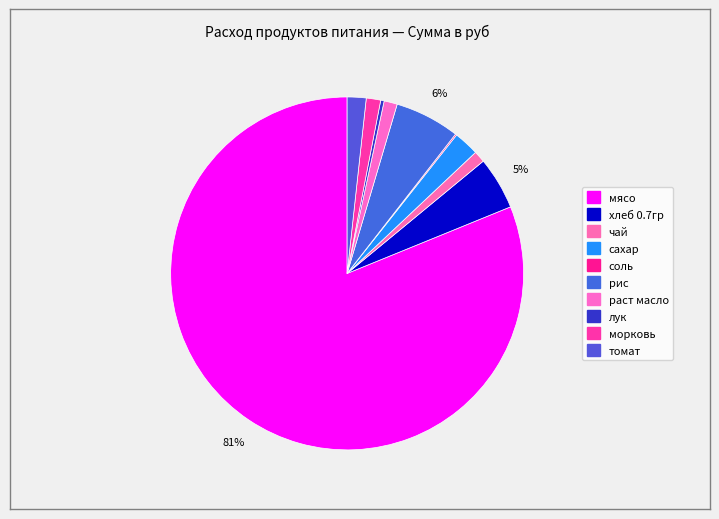

What is the largest slice in the pie chart?

мясо